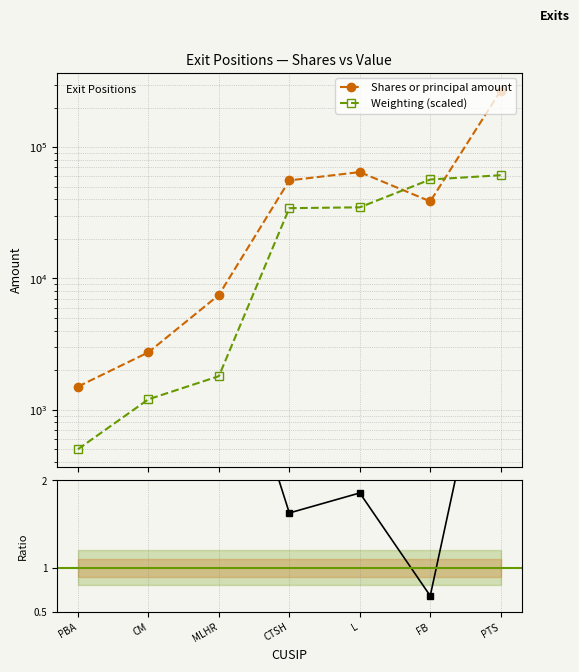

Does the chart have visible grid lines?

Yes